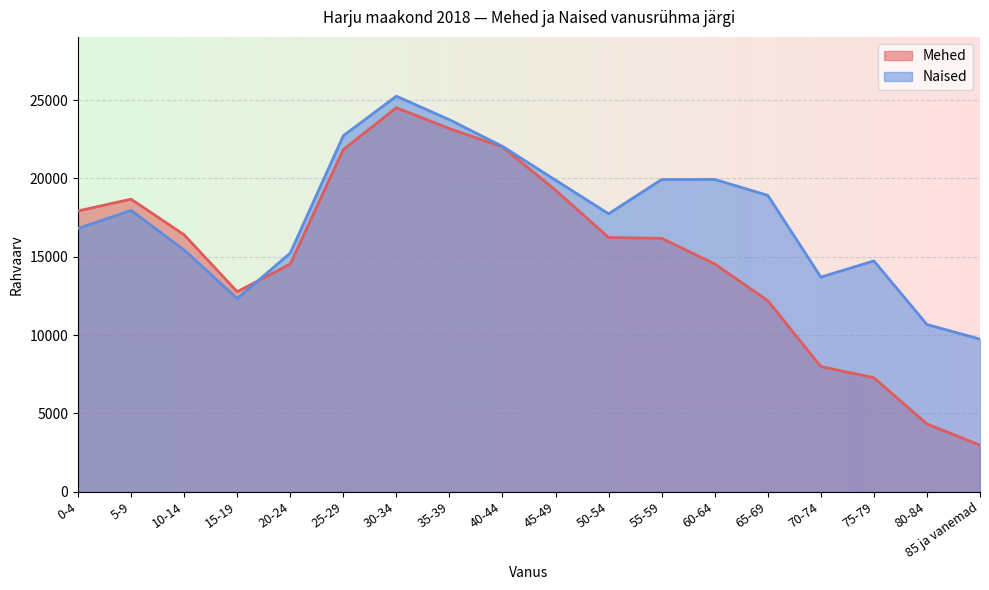

What is the label of the 10th point from the right?

40-44